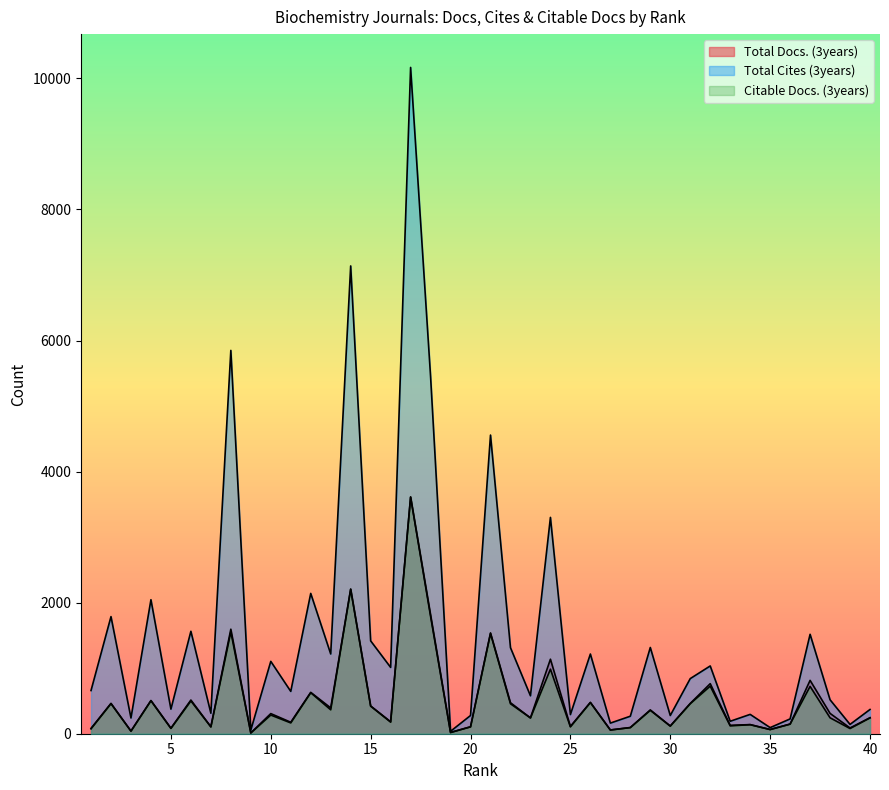

How many values in the Total Docs. (3years) series are below 307?

20